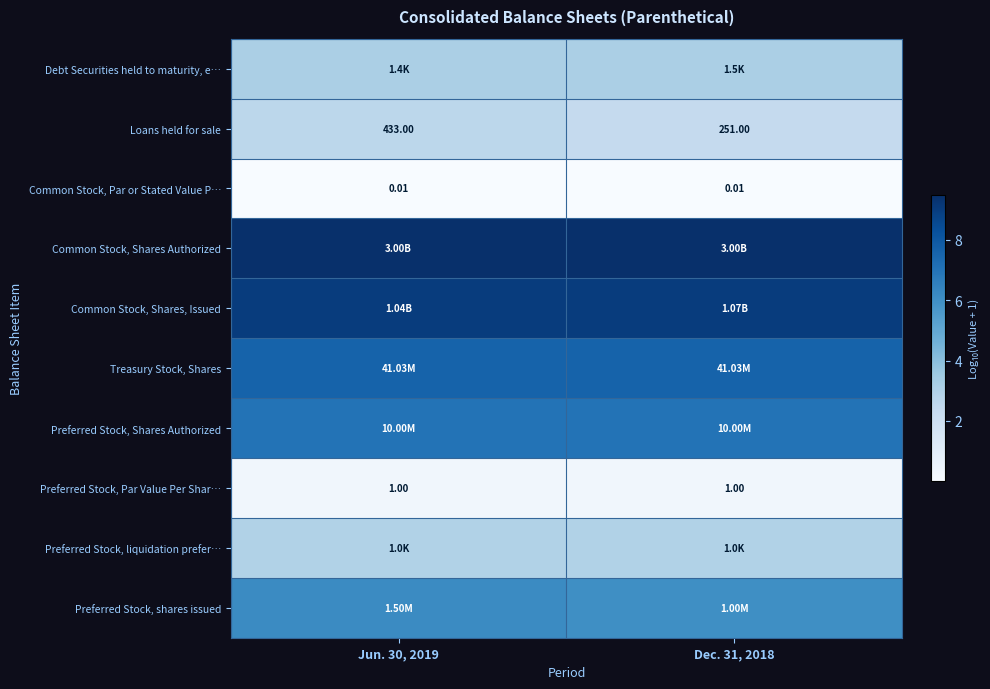

At how many categories does at least one series exceed 4?

2